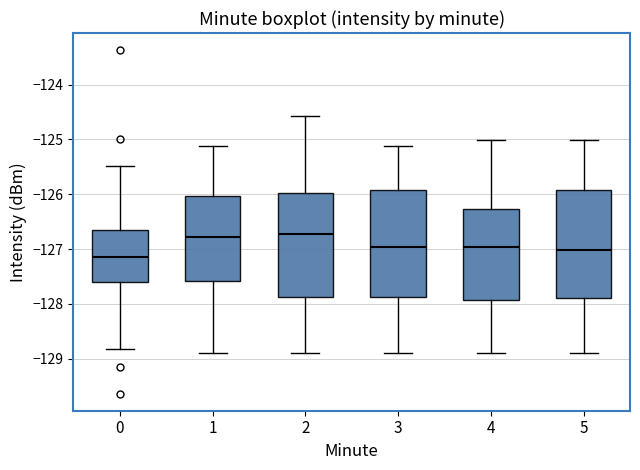

Reading left to right, read every box against the y-axis: the position of its median line, the range the box covers, and the ends of its whiskers. The values are not printed on the chart, so give them approximately, as read against the axis.

0: median -127.1, box -127.6 to -126.7, whiskers -128.8 to -125.5
1: median -126.8, box -127.6 to -126.0, whiskers -128.9 to -125.1
2: median -126.7, box -127.9 to -126.0, whiskers -128.9 to -124.6
3: median -127.0, box -127.9 to -125.9, whiskers -128.9 to -125.1
4: median -127.0, box -127.9 to -126.3, whiskers -128.9 to -125.0
5: median -127.0, box -127.9 to -125.9, whiskers -128.9 to -125.0